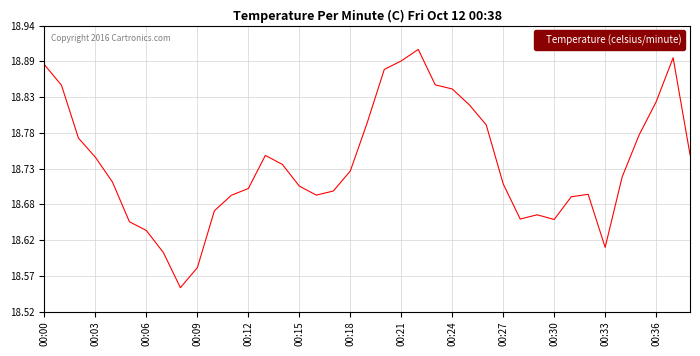

Does the chart have visible grid lines?

Yes